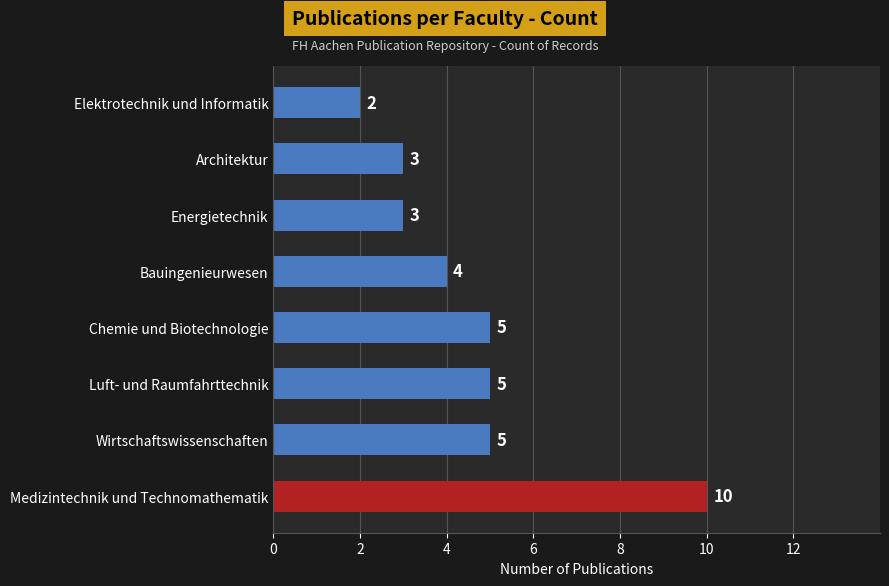

The value at Chemie und Biotechnologie is 2. True or false?

False